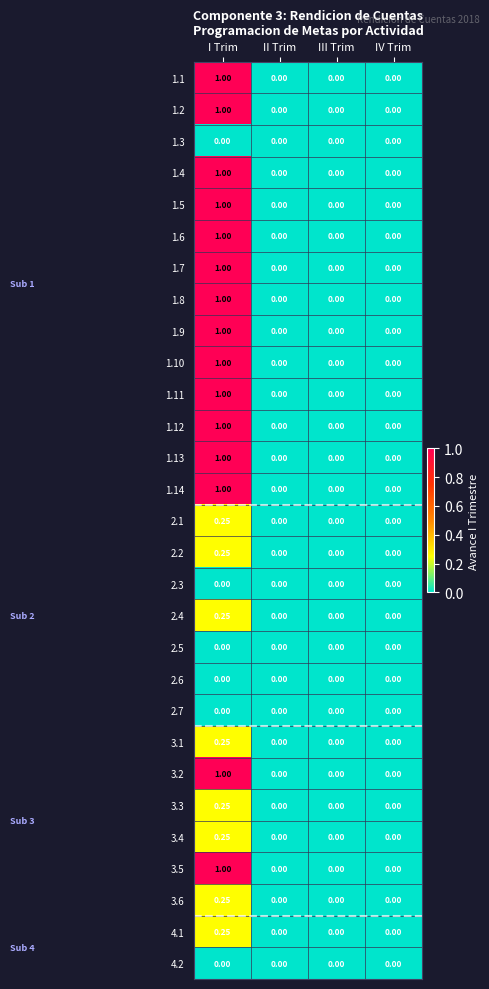

Which category has the highest value in the 1.14 series?

I Trim